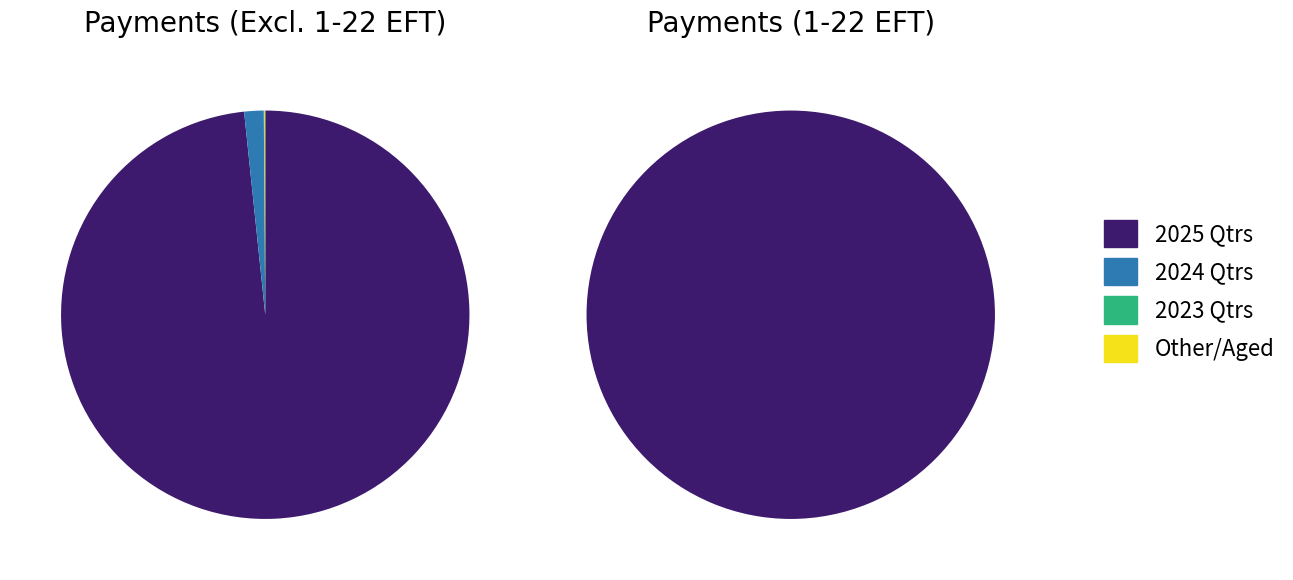

Which series has the widest spread of values?

Payments (Excluding 1-22 EFT)